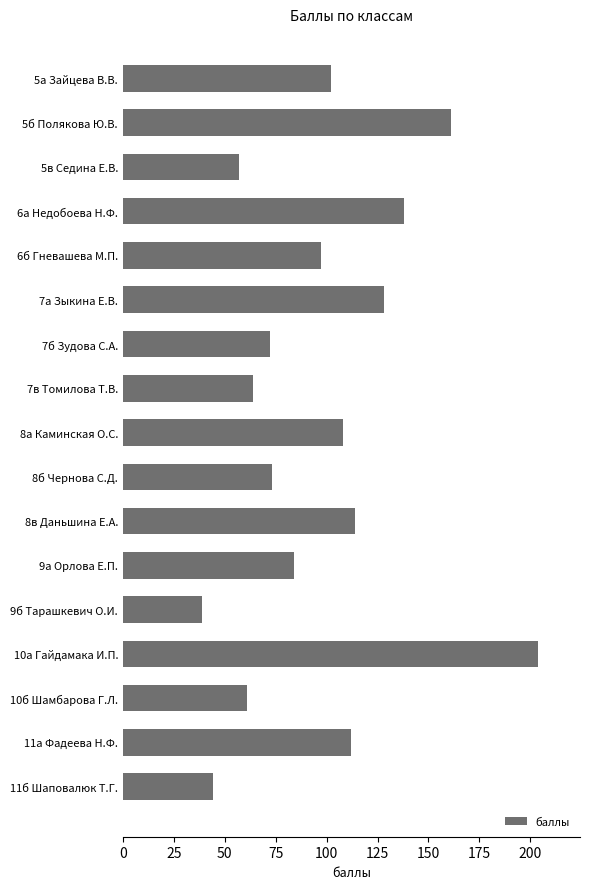

What is the label of the 4th bar from the bottom?

10а Гайдамака И.П.